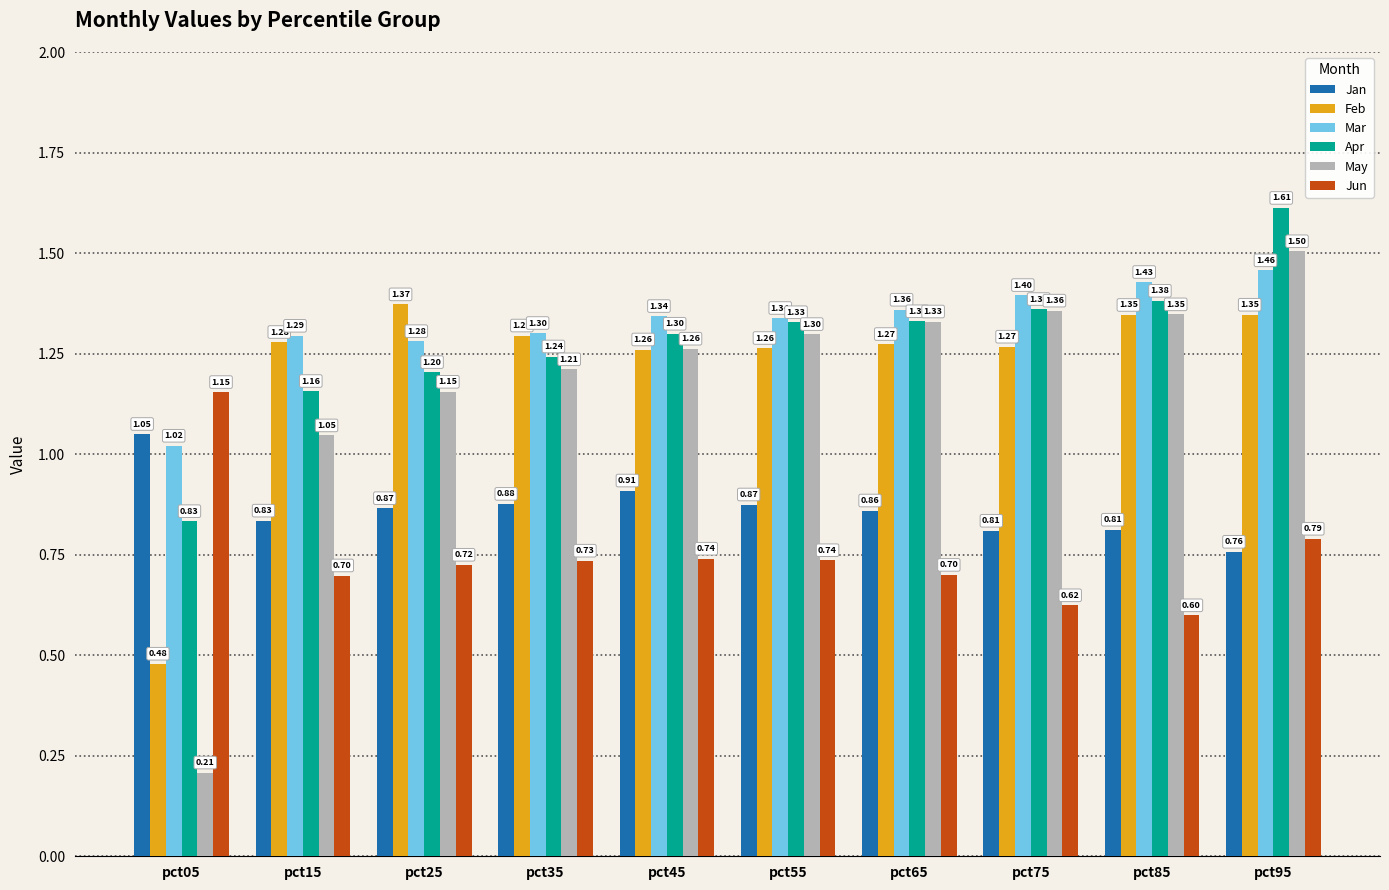

Is the value of Jun at pct55 greater than the value of Feb at pct05?

Yes